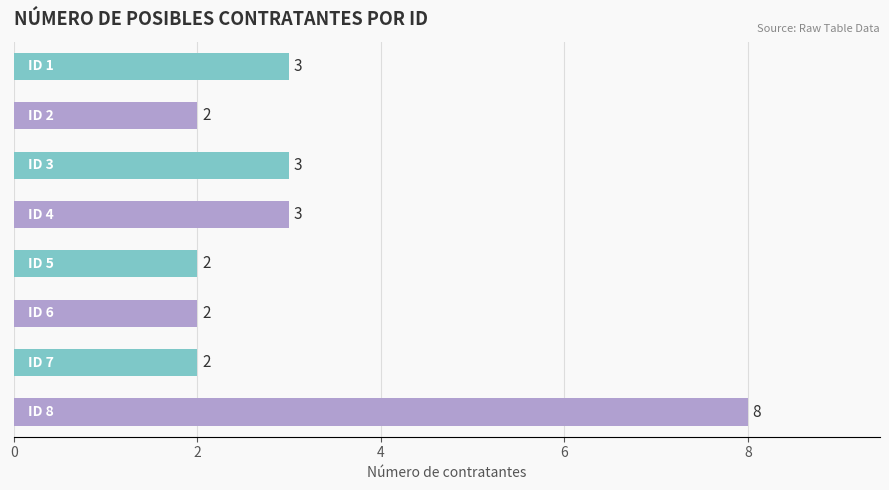

What is the difference between the maximum and minimum values?

6